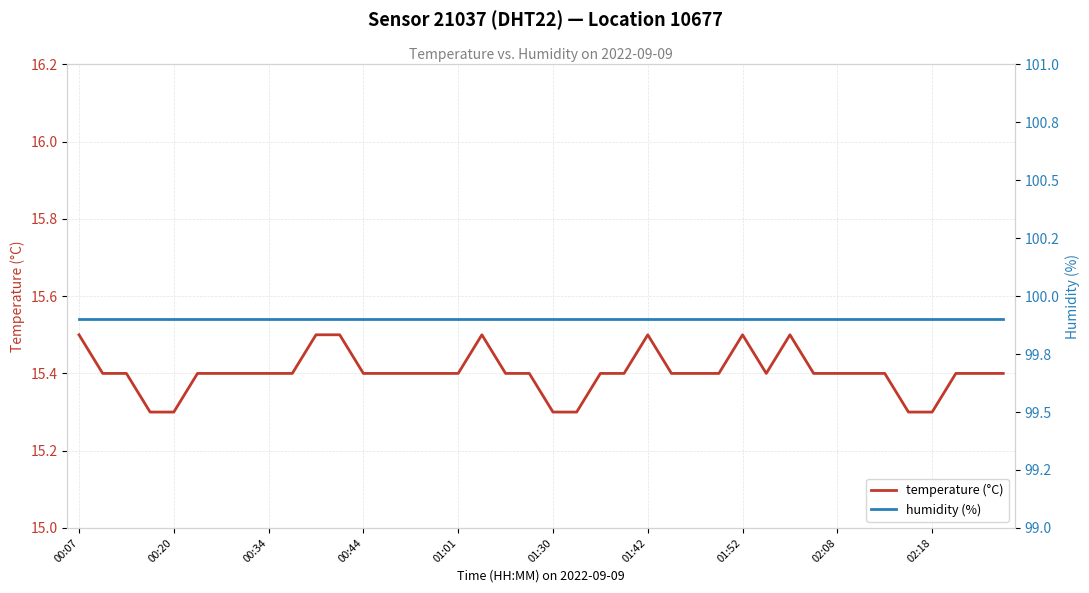

True or false: humidity (%) and temperature (°C) cross at least once.

False